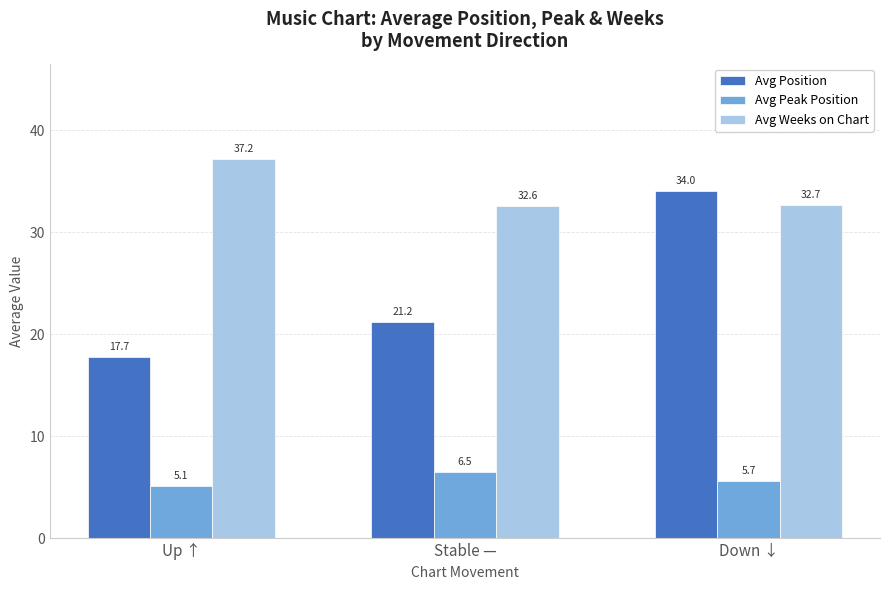

At which label is Avg Weeks on Chart closest to 34?

Down ↓